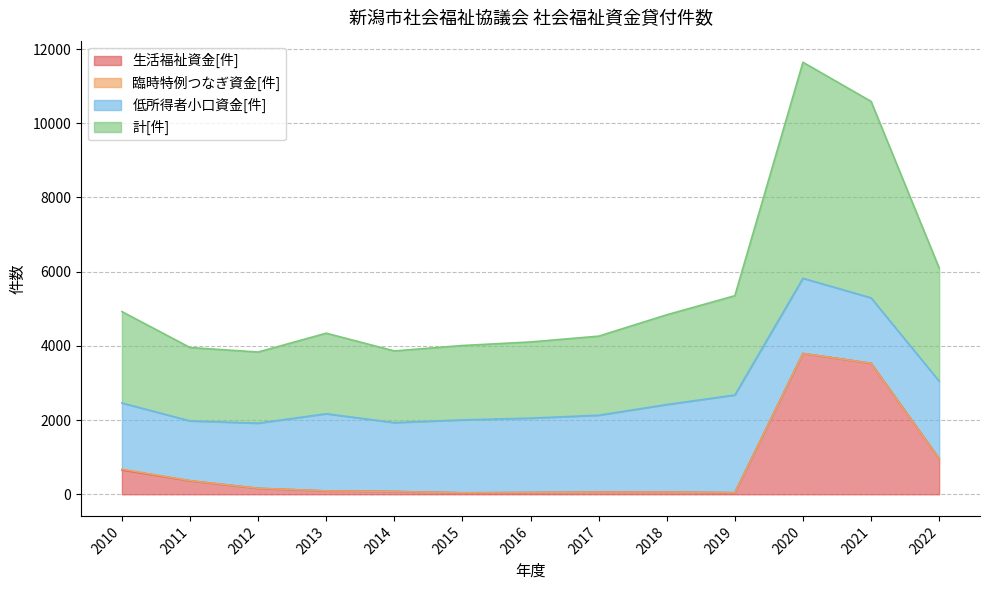

Where does the 生活福祉資金[件] series first go above 91?

2010